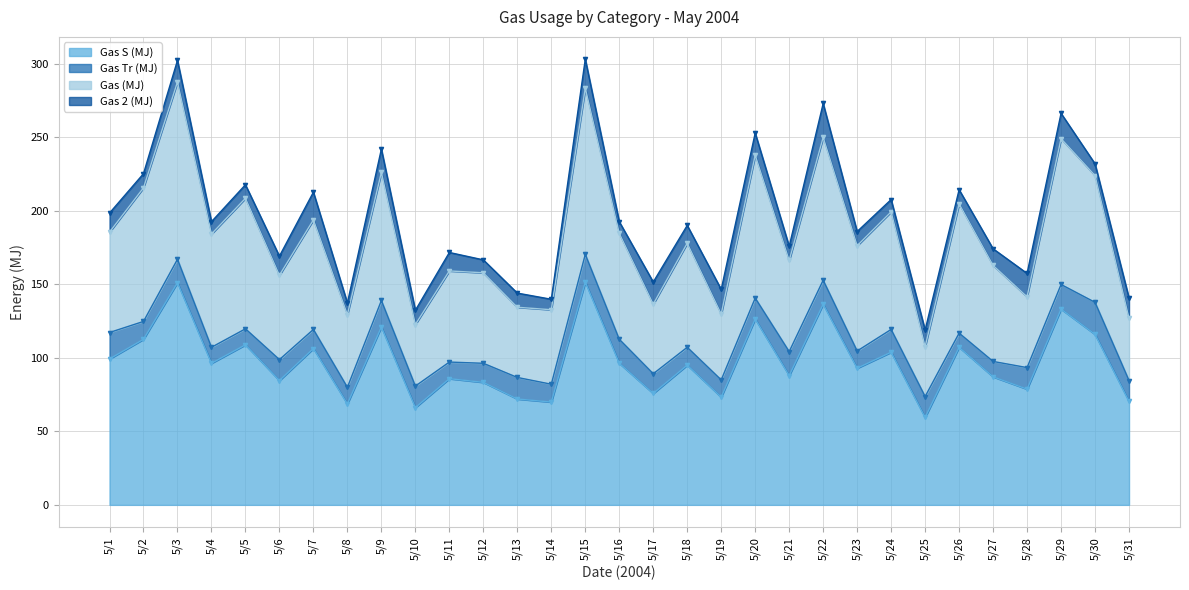

True or false: Gas S (MJ) has a value of 136.5 at 5/22.

True